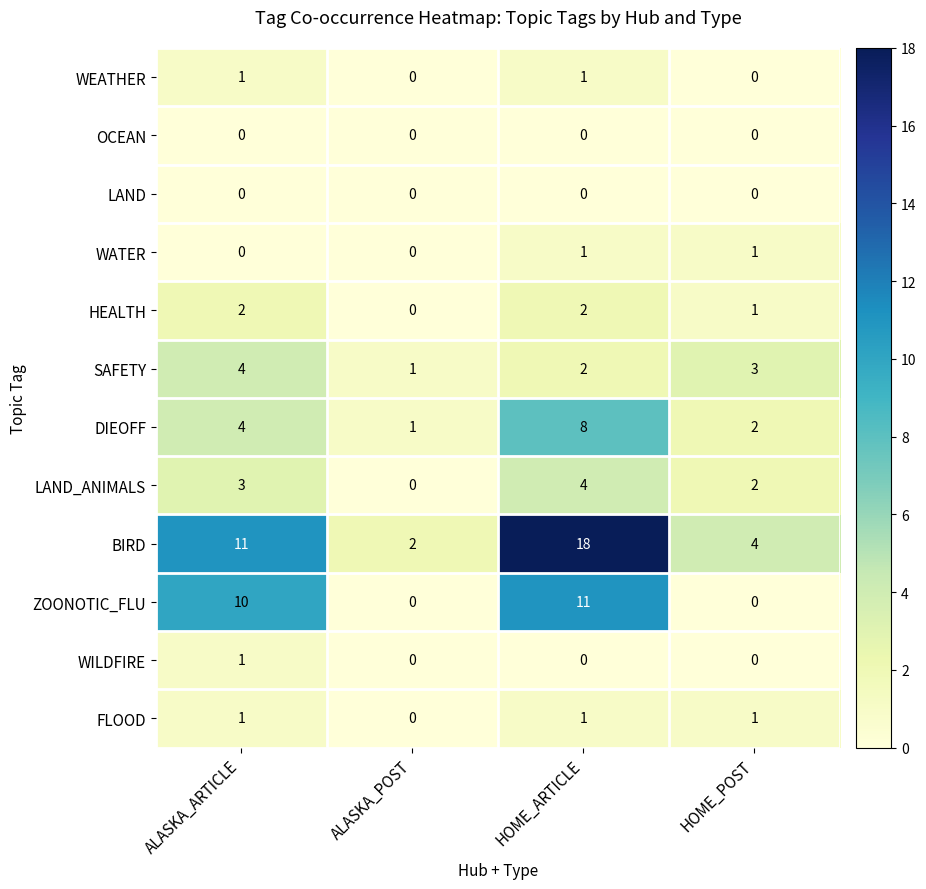

What is the difference between the second highest and minimum values in the LAND_ANIMALS series?

3